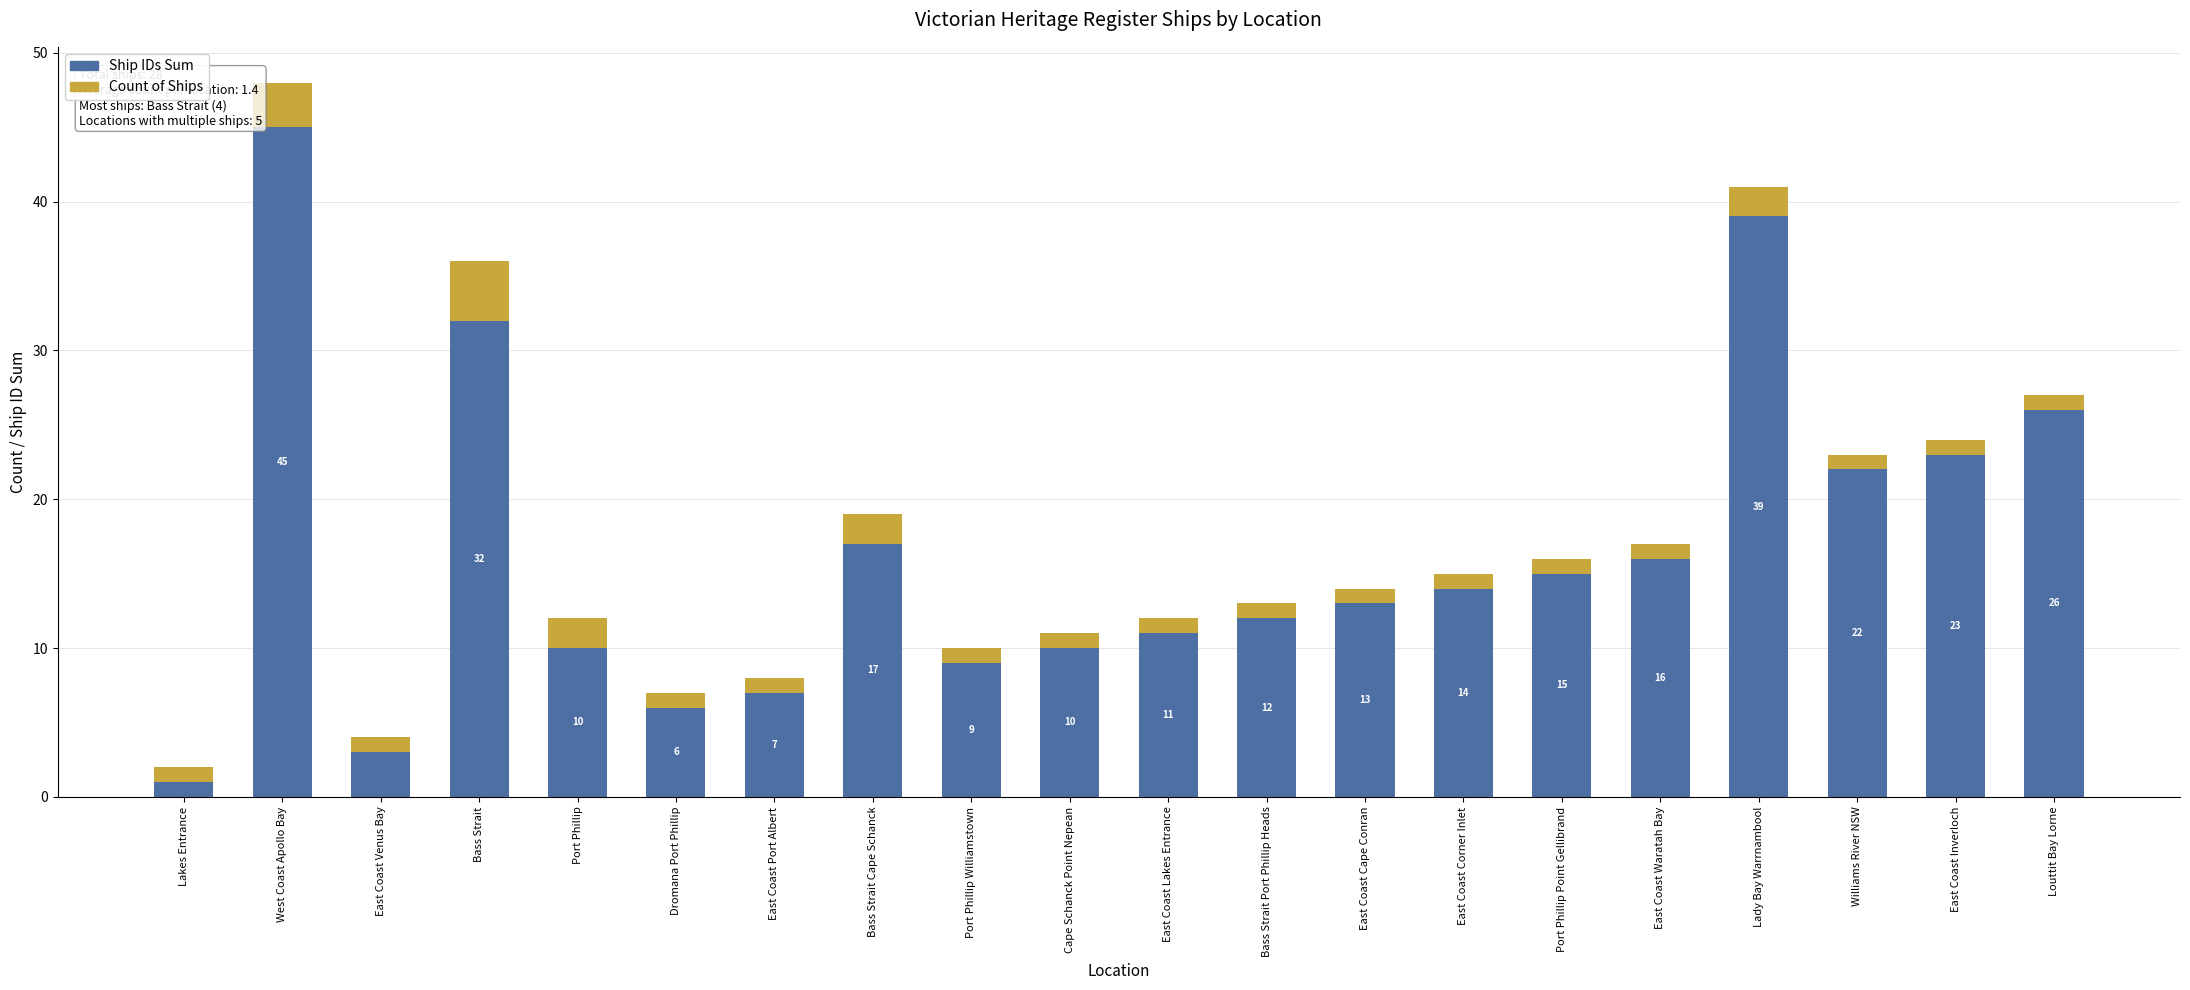

The Ship IDs Sum series shows 3 at Port Phillip Williamstown. True or false?

False